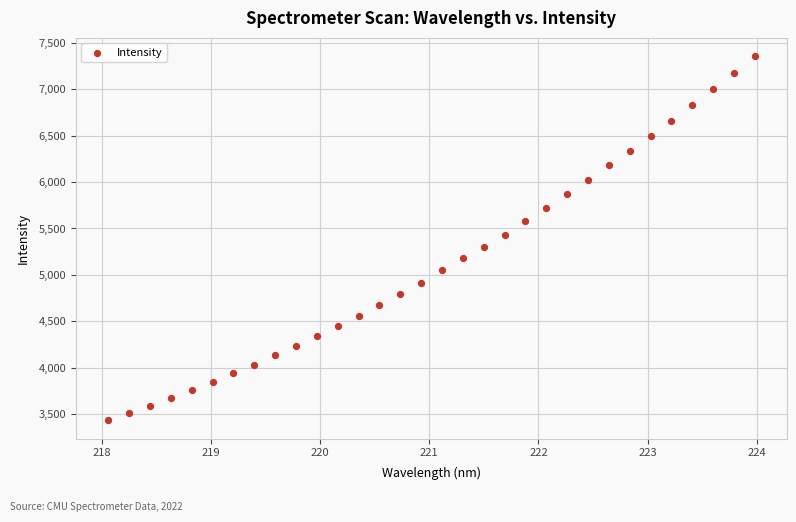

What is the range of Y values (max minus min)?

3927.5